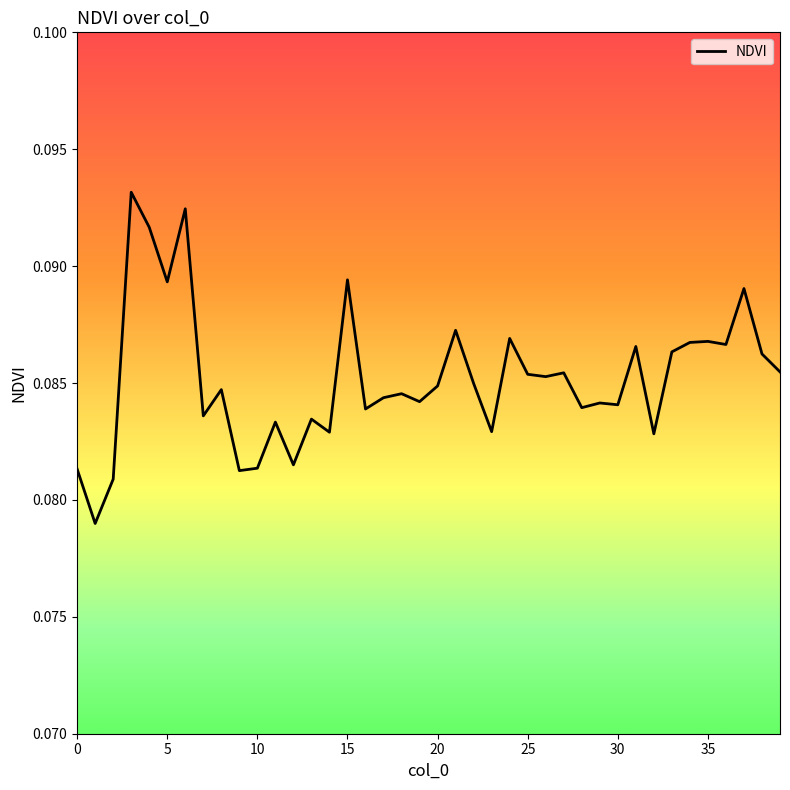

What is the label of the 25th point from the right?

15